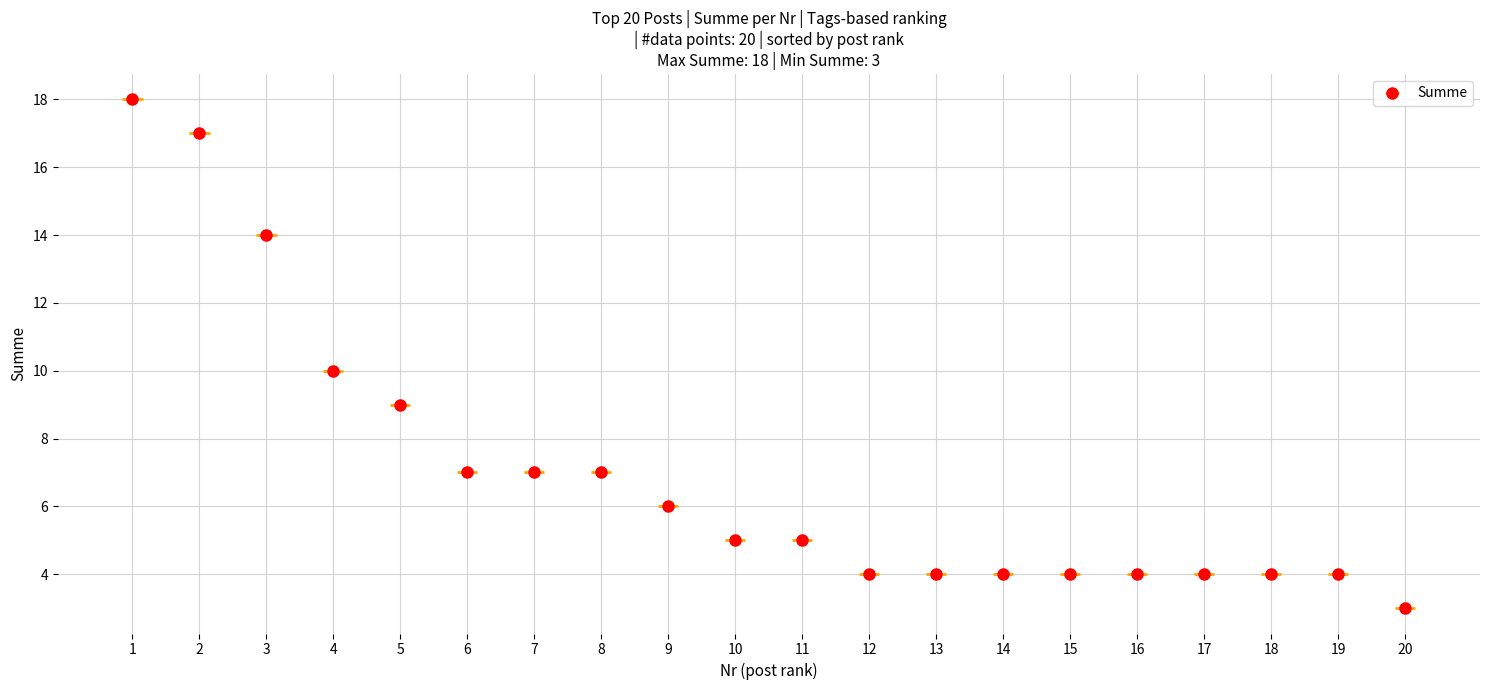

List the labels in order of value, smallest first.

20, 12, 13, 14, 15, 16, 17, 18, 19, 10, 11, 9, 6, 7, 8, 5, 4, 3, 2, 1